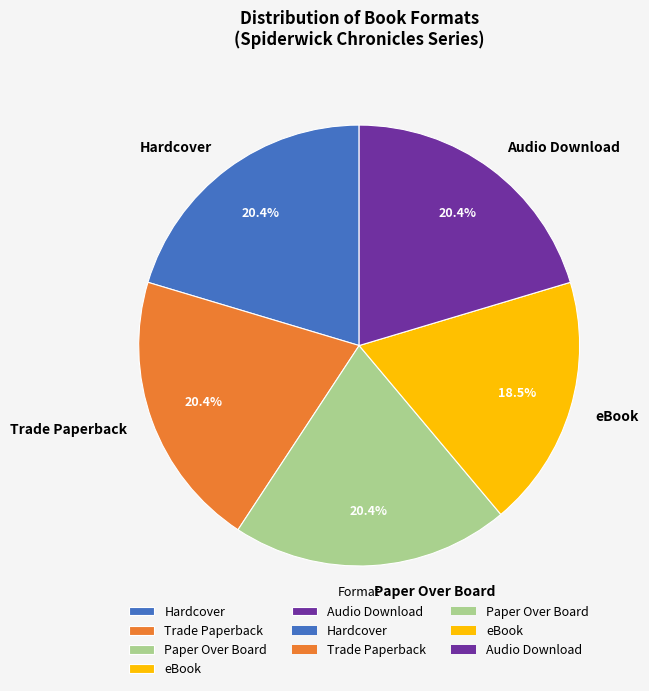

Combined, do Paper Over Board and Hardcover account for over 50%?

No